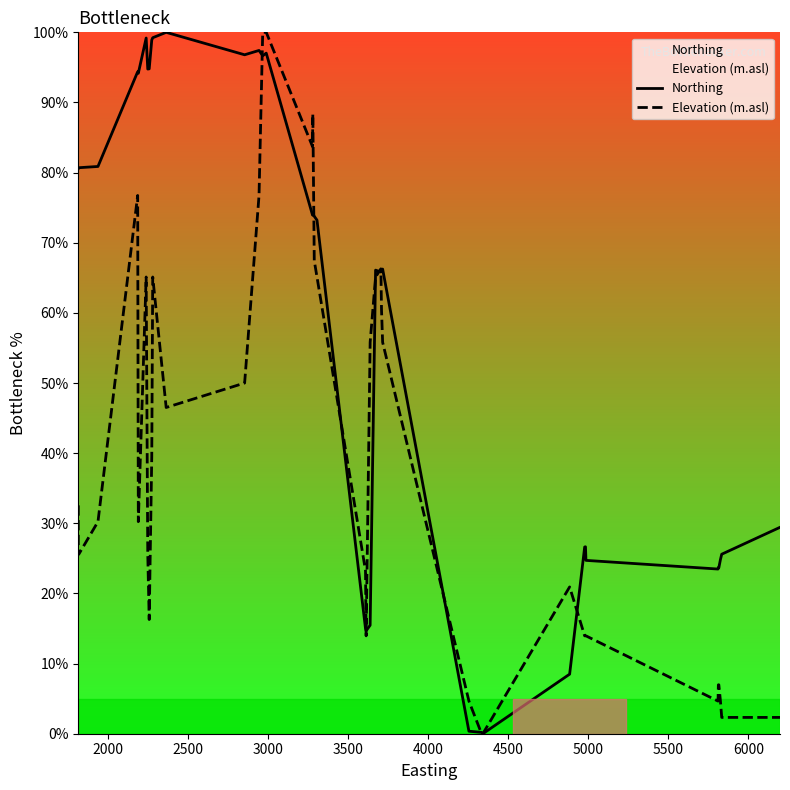

What is the difference between the second highest and minimum values in the Northing series?

99.2